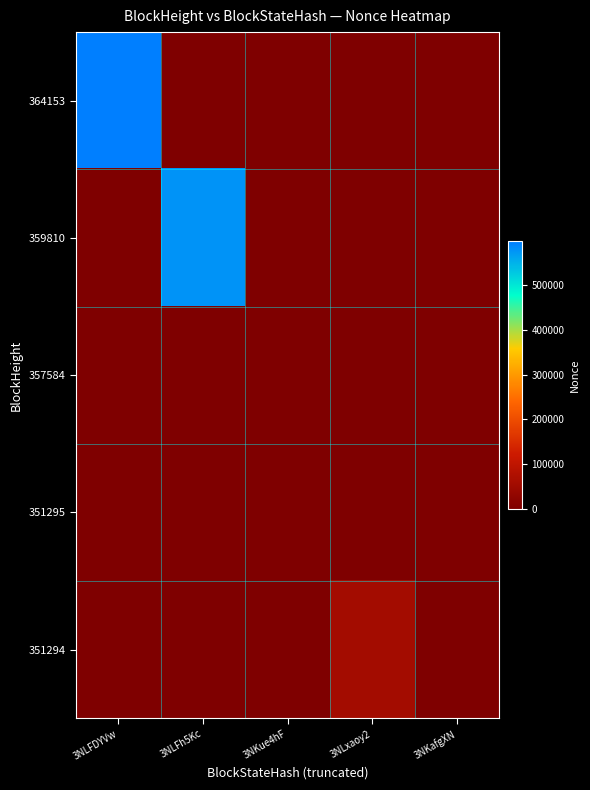

Between 3NLxaoy2 and 3NKafgXN, which series saw the biggest shift?

351294